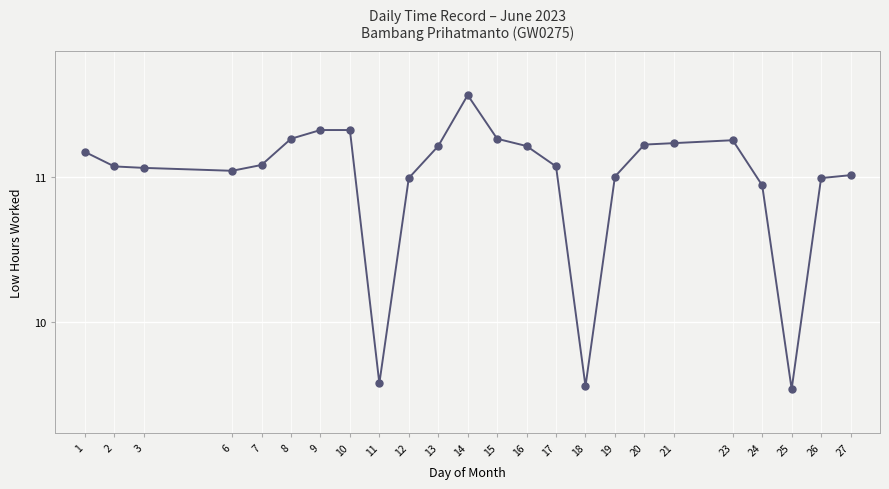

True or false: the data has more than 0 interior local peaks.

True